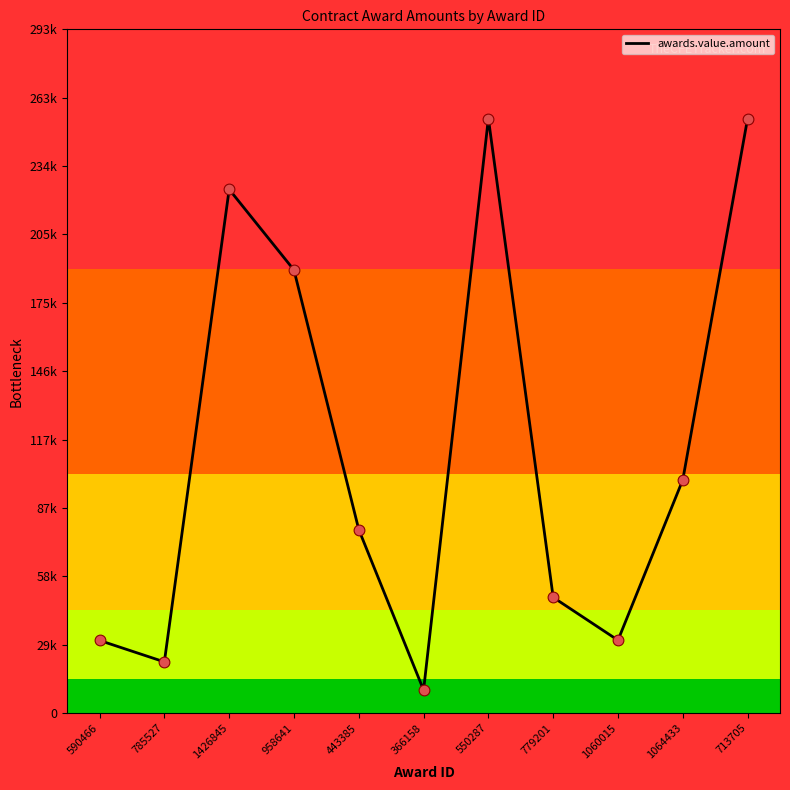

What is the change in value from 590466 to 779201?

+18485.2